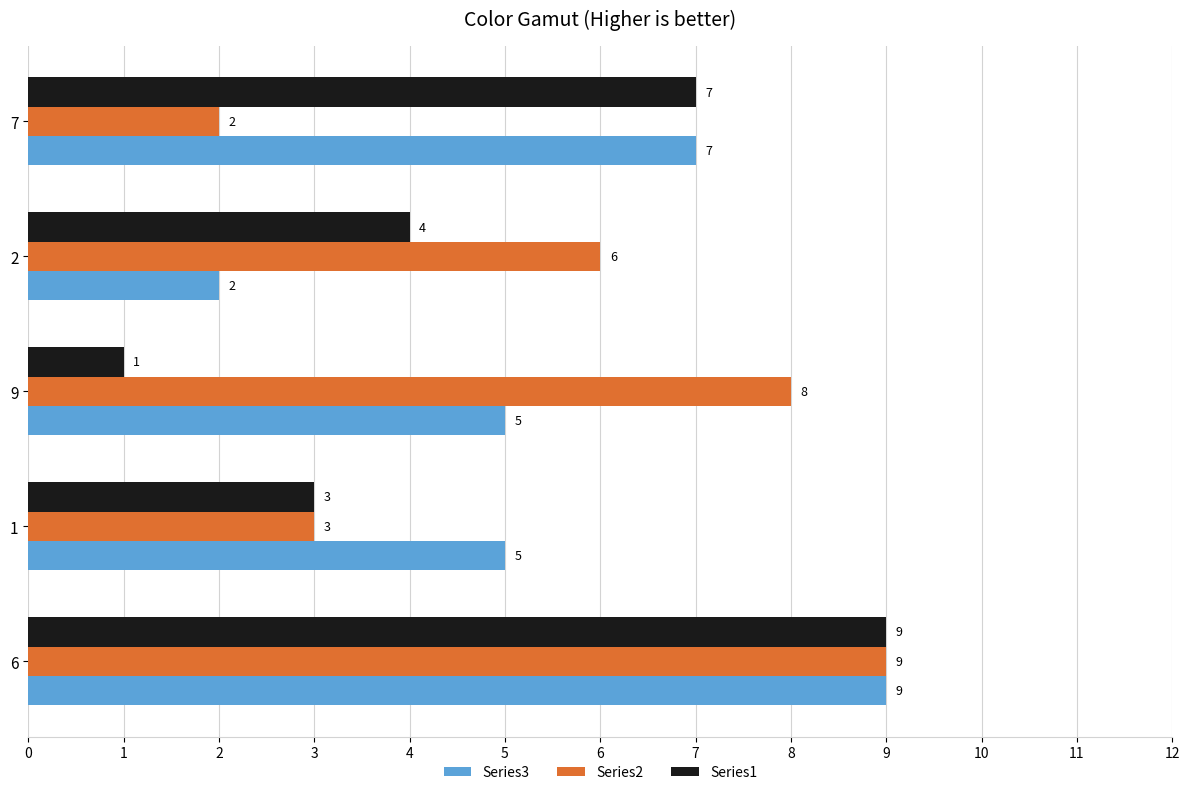

What are all the series names shown in the legend?

Series3, Series2, Series1